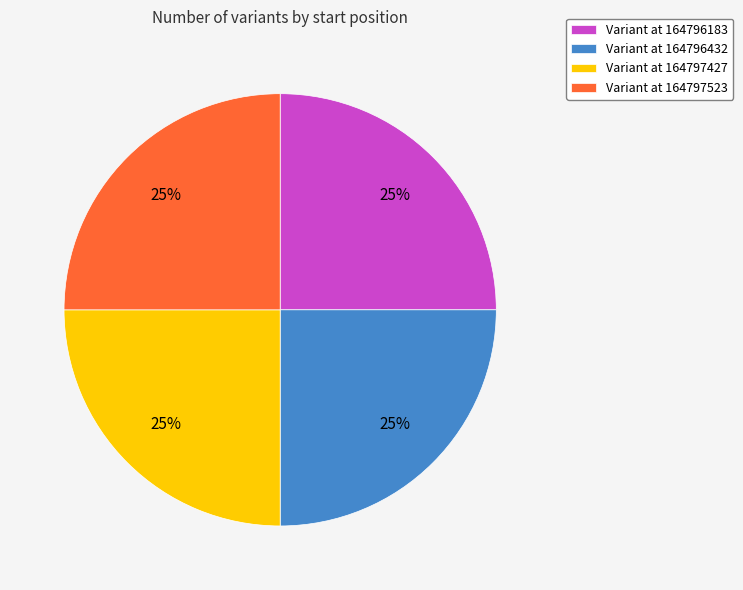

How many segments does this pie chart have?

4